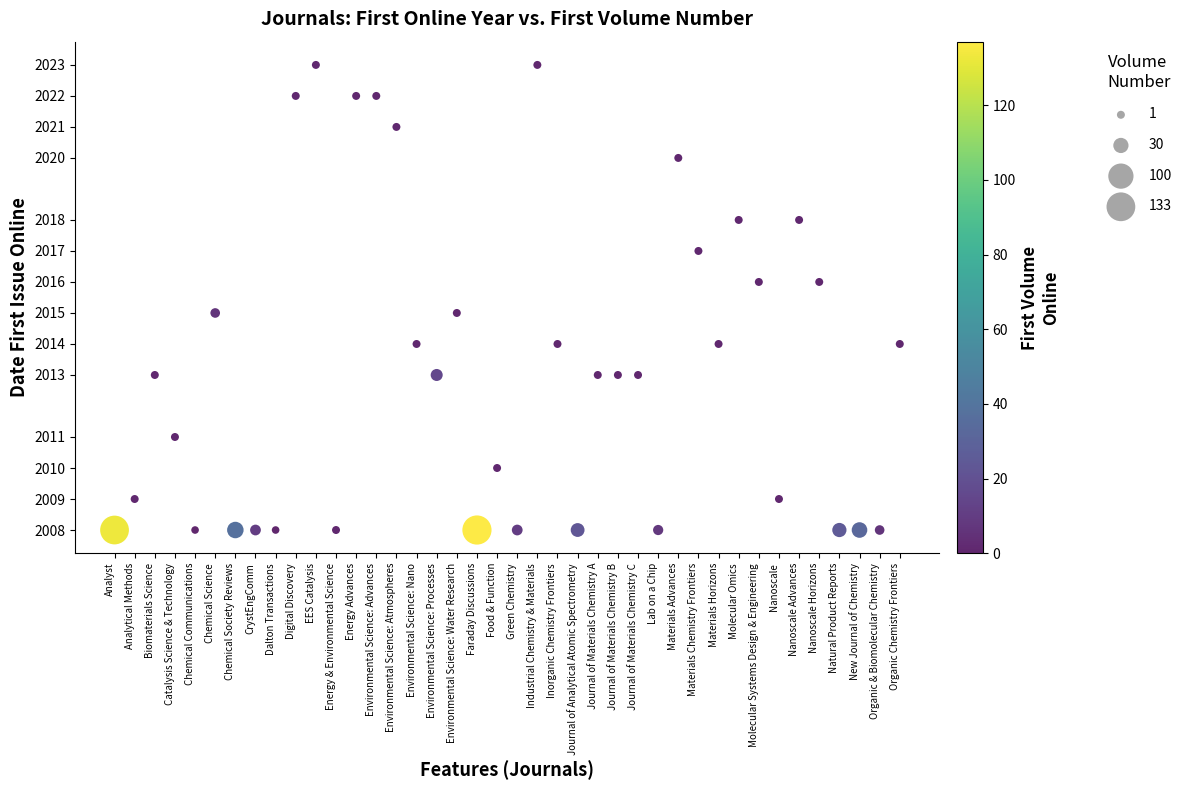

What is the range of Y values (max minus min)?

15